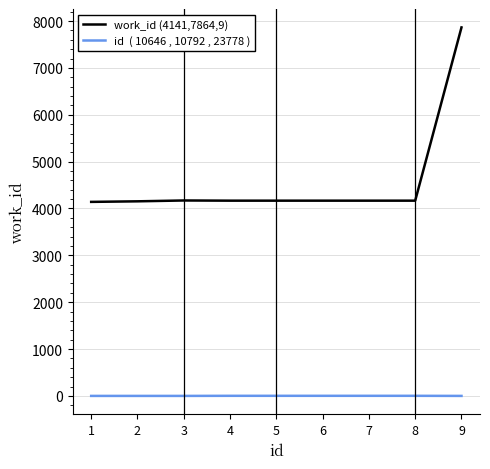

How many lines are shown in the chart?

2